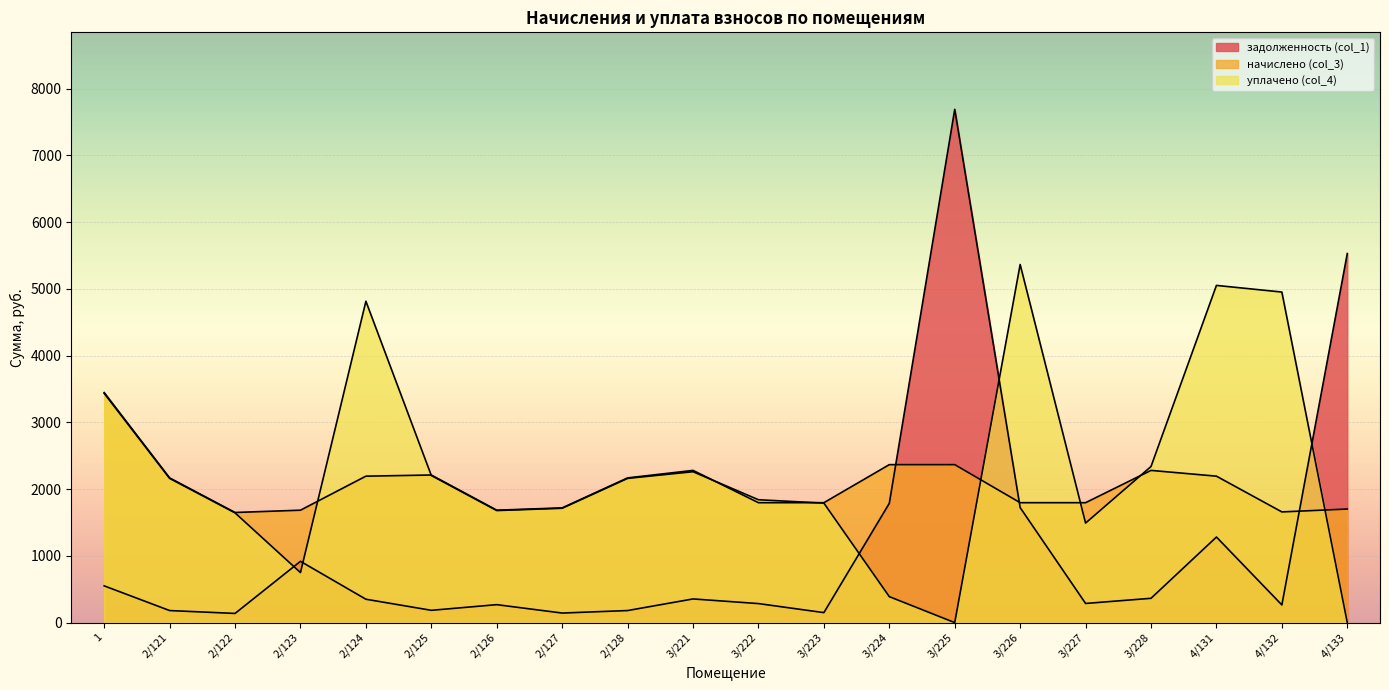

In уплачено (col_4), how many points are lower than both neighbors (excluding endpoints)?

4